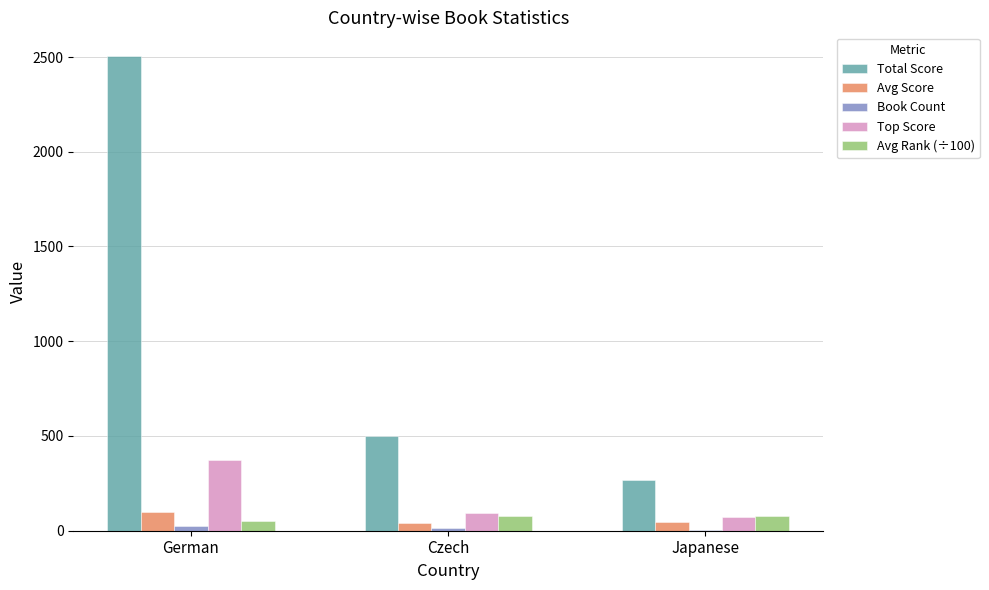

Which series changed the most between German and Japanese?

Total Score